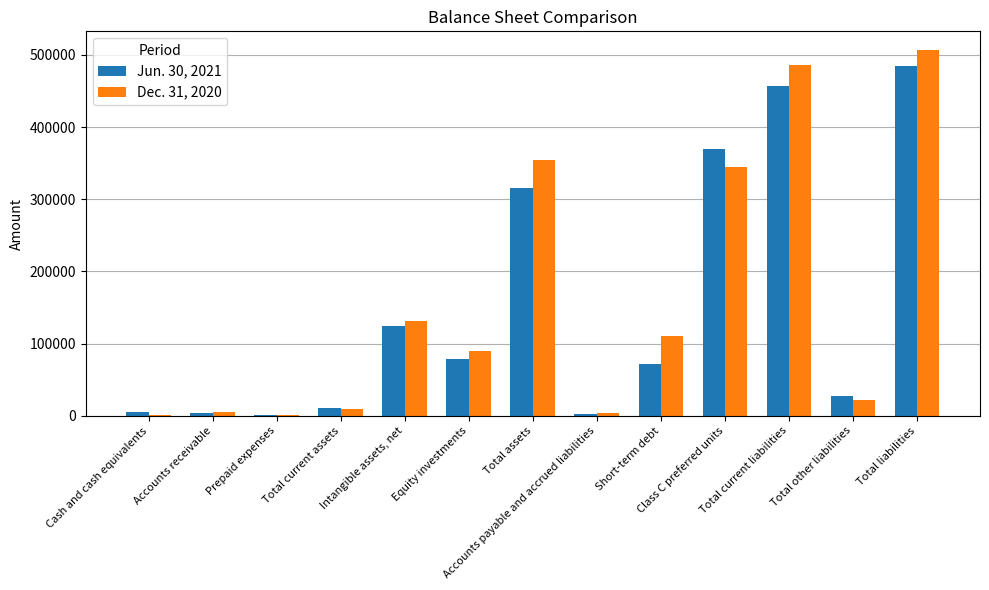

Where does the Jun. 30, 2021 series first go above 71692?

Intangible assets, net